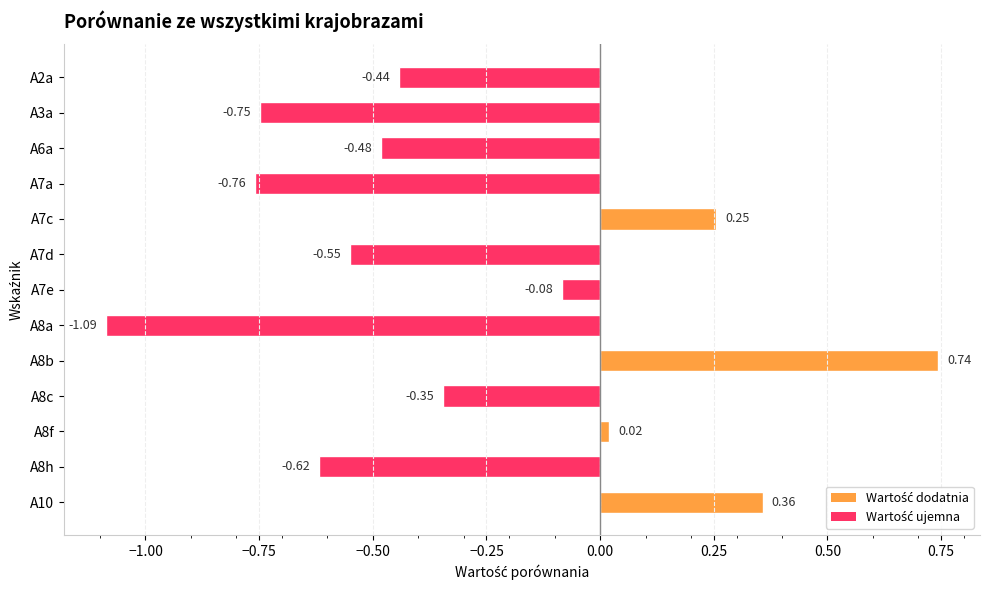

What is the difference between the values at A7a and A7c?

1.0